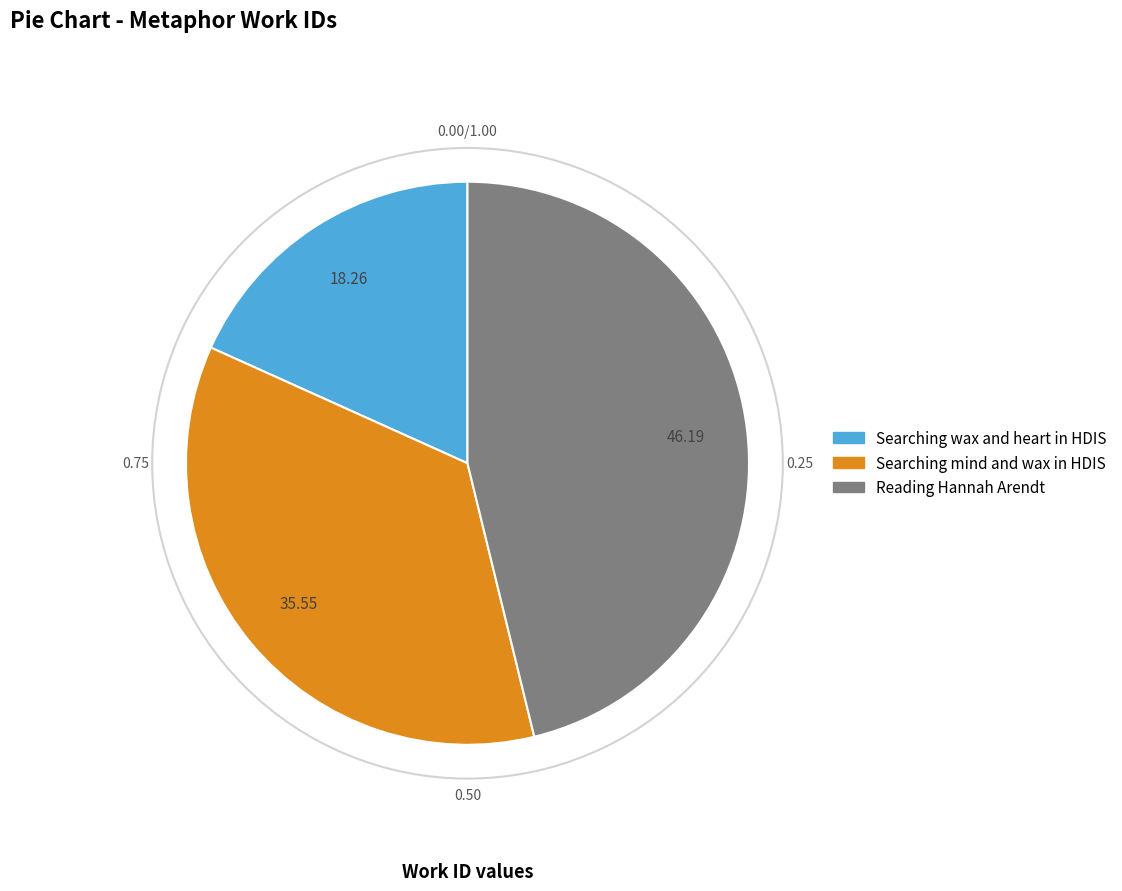

What is the largest slice in the pie chart?

Reading Hannah Arendt